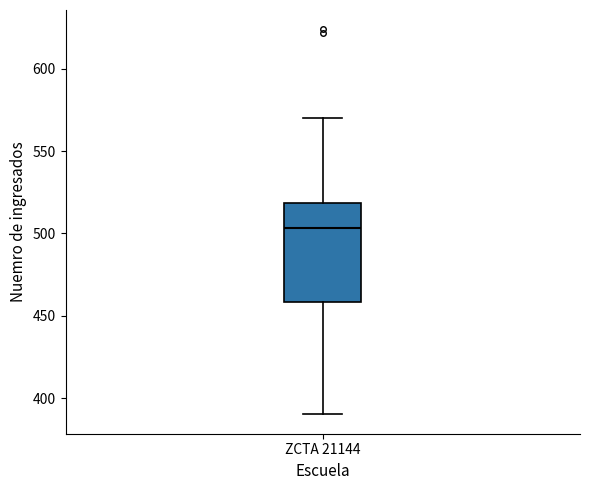

Transcribe this box plot: give where the median line is, the range the box spans, and where the two whiskers end, as read against the y-axis. The values are not printed on the chart, so give them approximately, as read against the axis.

median 505, box 460 to 520, whiskers 390 to 570